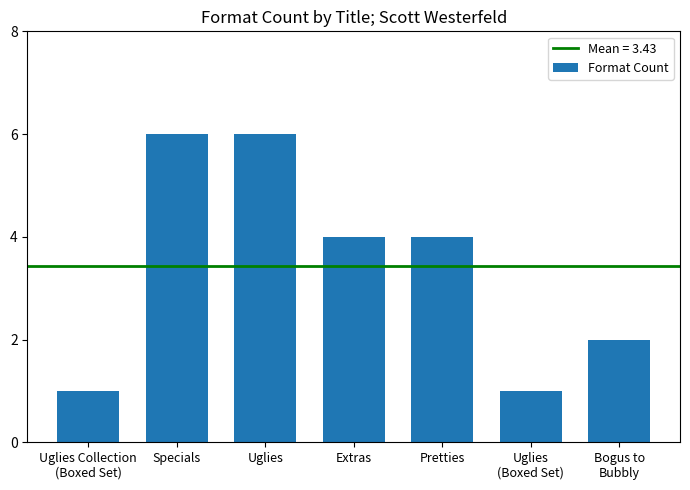

Count the number of data series in this chart.

1